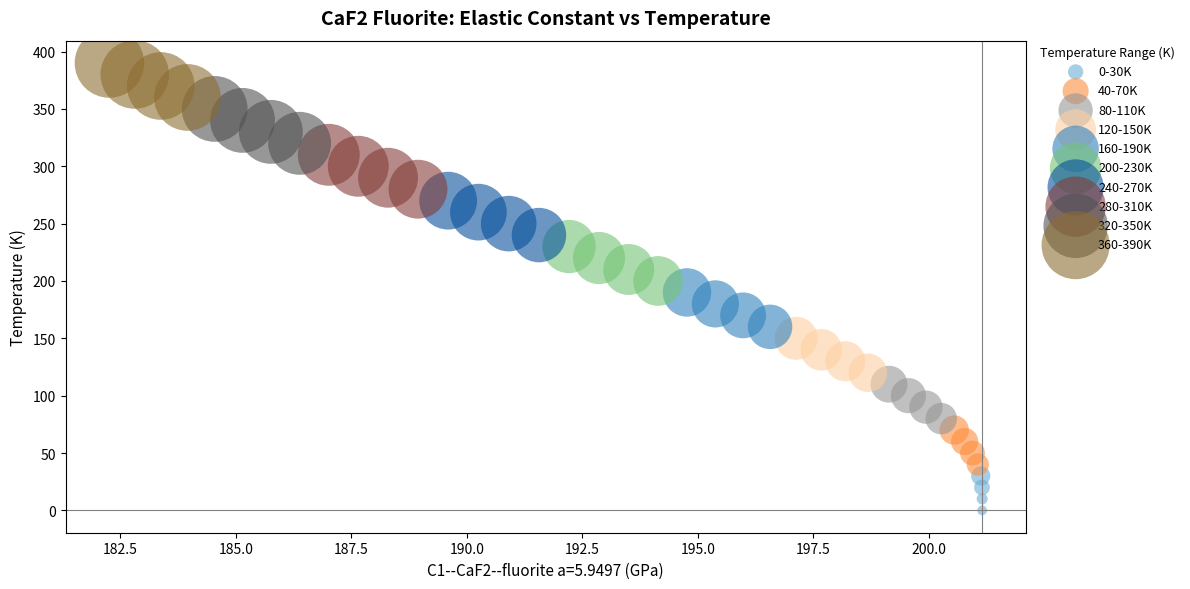

Which series reaches the maximum Y coordinate?

360-390K